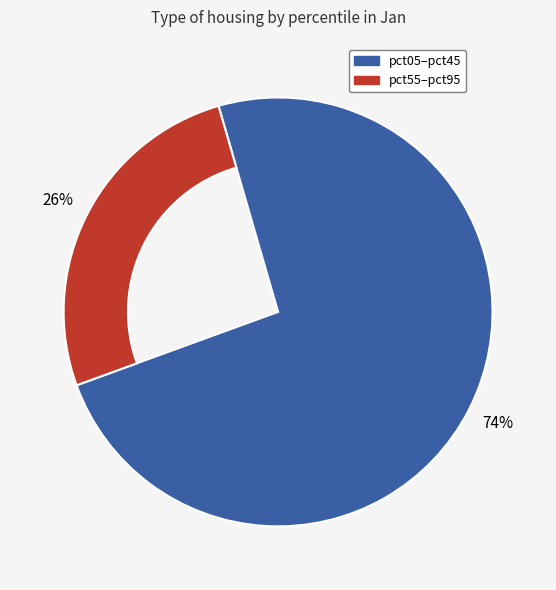

Is there any slice that represents more than half of the pie?

Yes